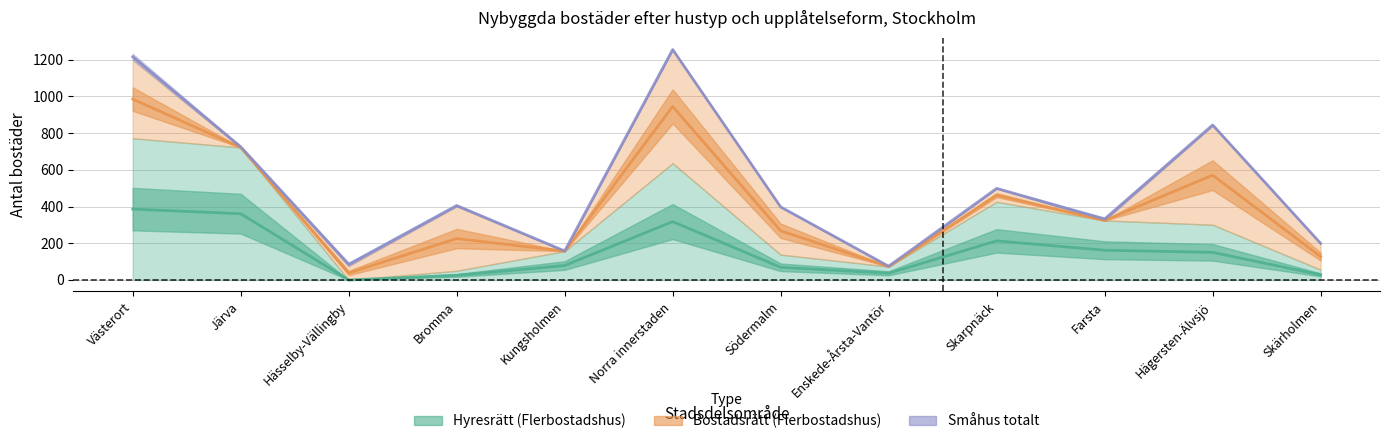

What is the value of the Bostadsrätt (Flerbostadshus) point at the 12th from the left?

143